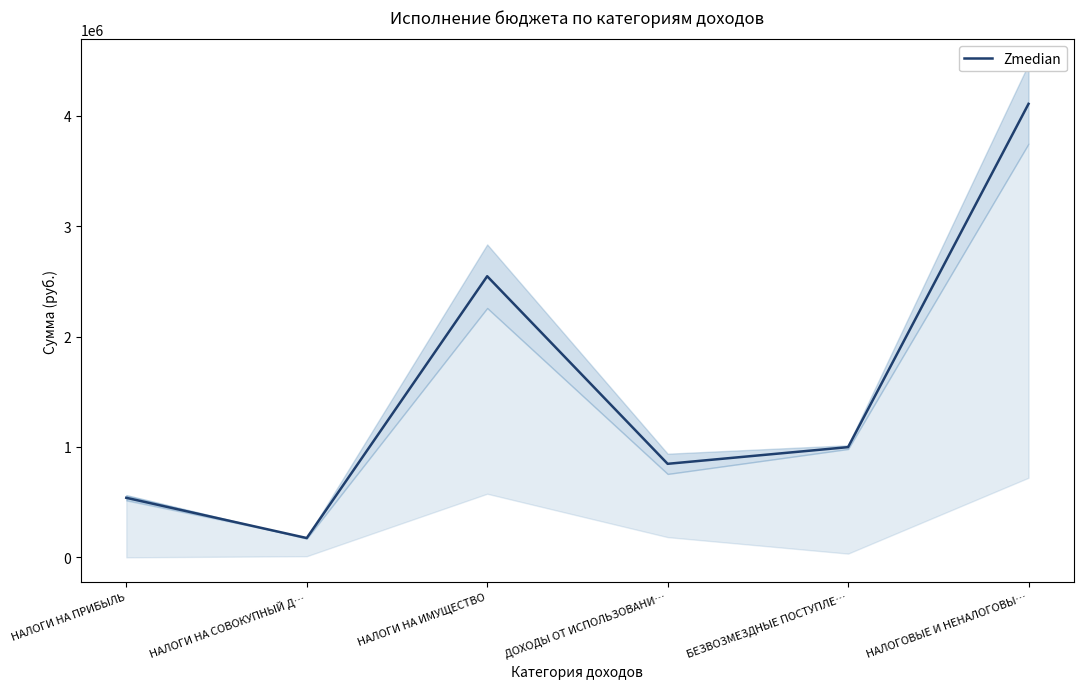

How many values are below 998701?

3